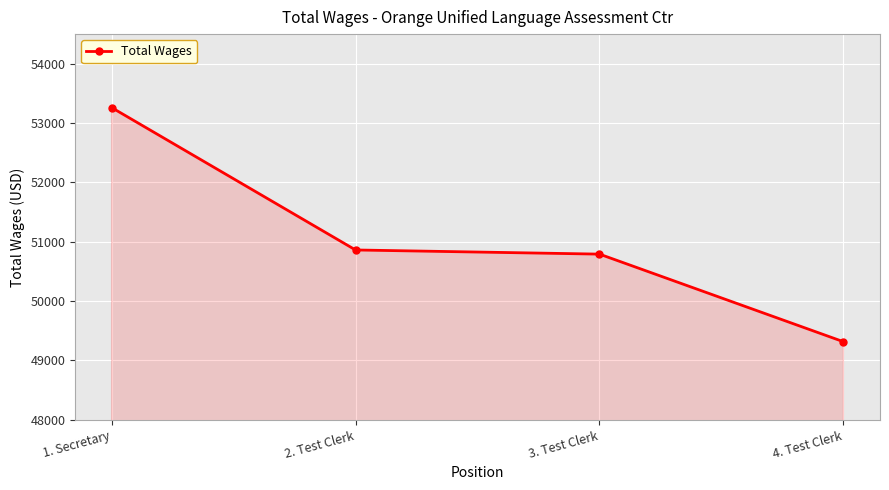

What is the sum of all values?

204232